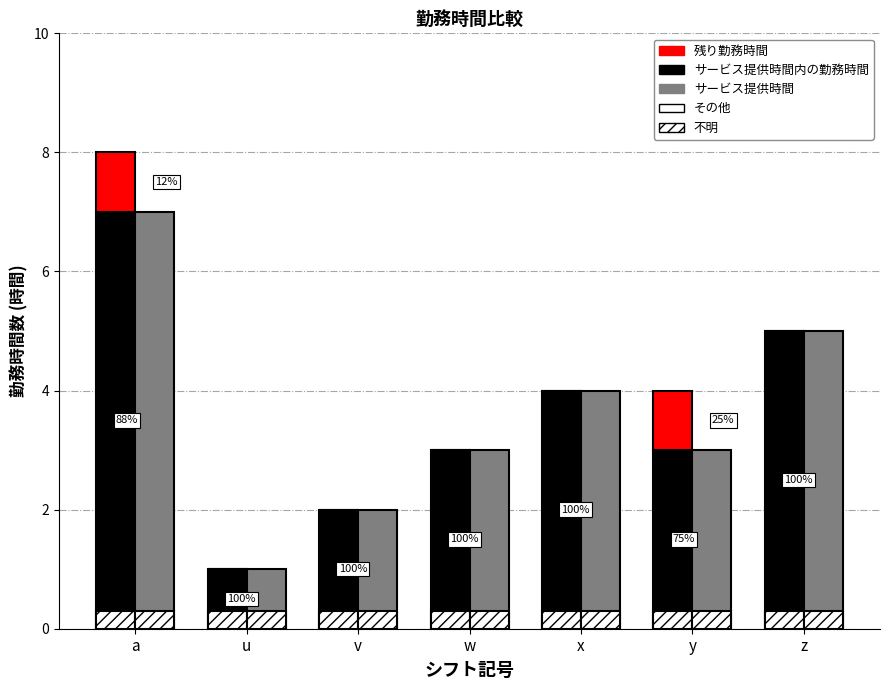

Which series has the largest range (max minus min)?

サービス提供時間内の勤務時間